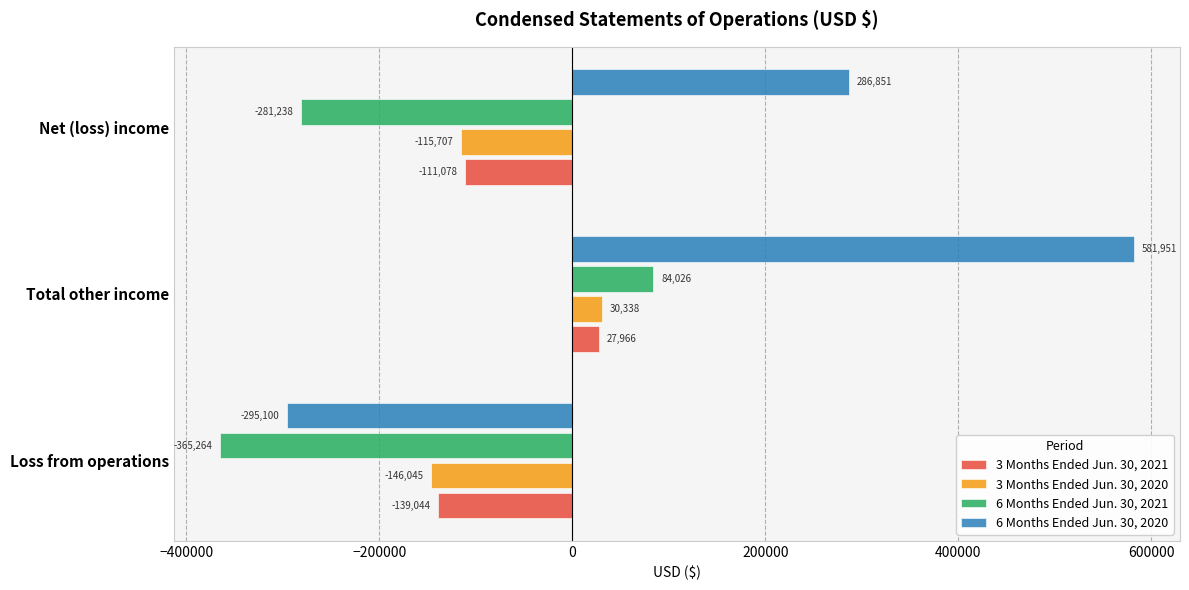

What is the spread (max minus min) of values at Total other income?

553985